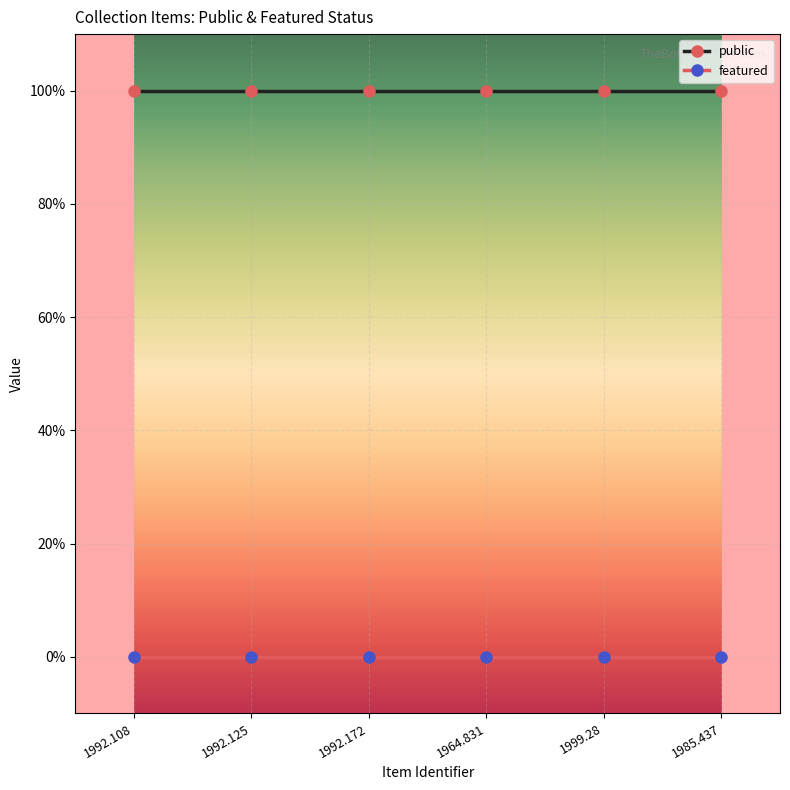

The public series shows 1 at 1985.437. True or false?

True